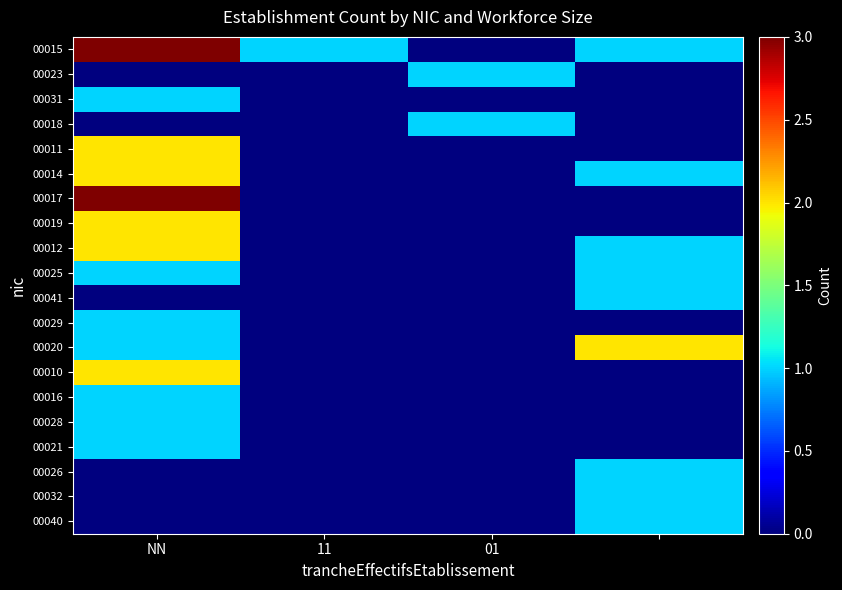

Reading left to right, transcribe all the data shown in this chart.

00015: 3	1	0	1
00023: 0	0	1	0
00031: 1	0	0	0
00018: 0	0	1	0
00011: 2	0	0	0
00014: 2	0	0	1
00017: 3	0	0	0
00019: 2	0	0	0
00012: 2	0	0	1
00025: 1	0	0	1
00041: 0	0	0	1
00029: 1	0	0	0
00020: 1	0	0	2
00010: 2	0	0	0
00016: 1	0	0	0
00028: 1	0	0	0
00021: 1	0	0	0
00026: 0	0	0	1
00032: 0	0	0	1
00040: 0	0	0	1